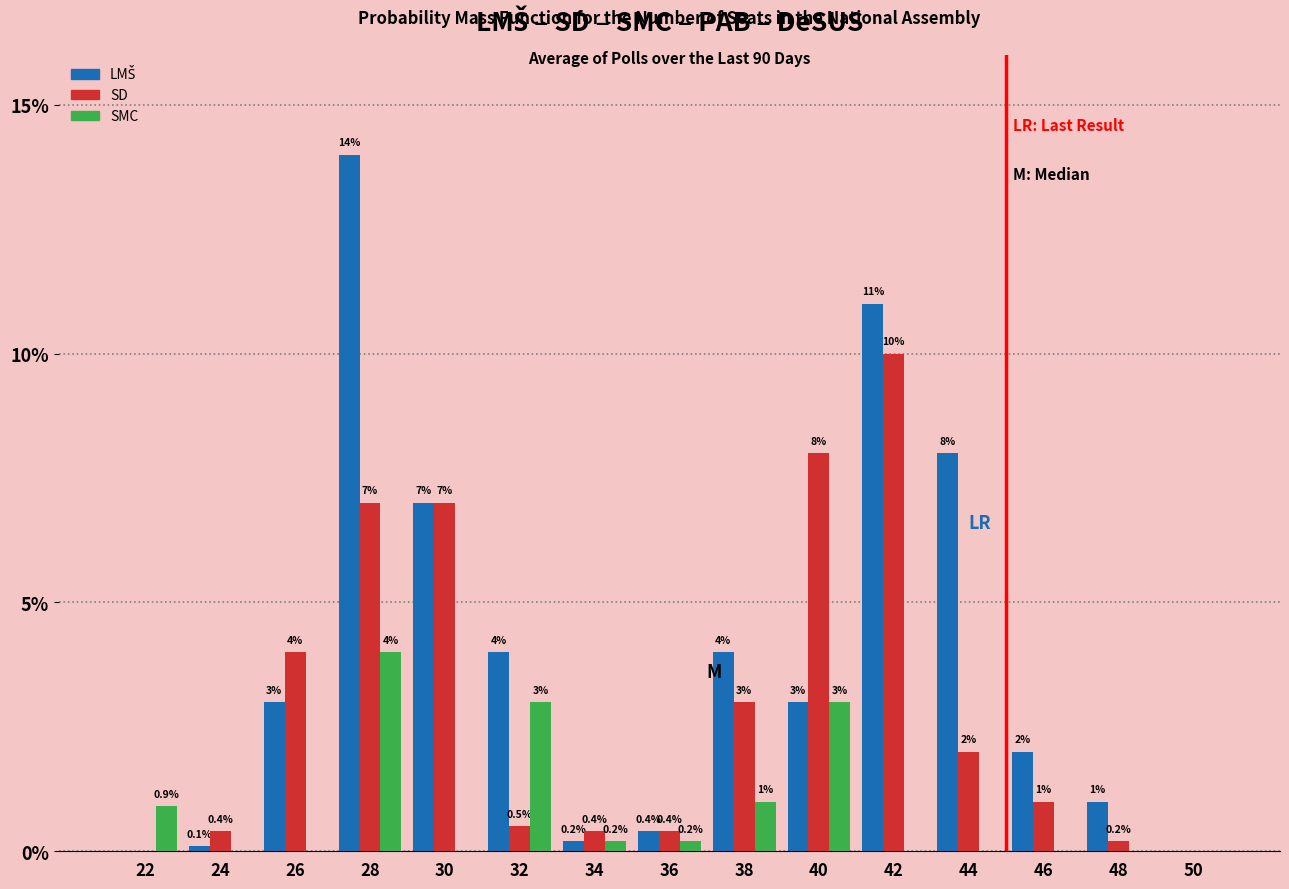

Between 26 and 36, which series saw the biggest shift?

SD